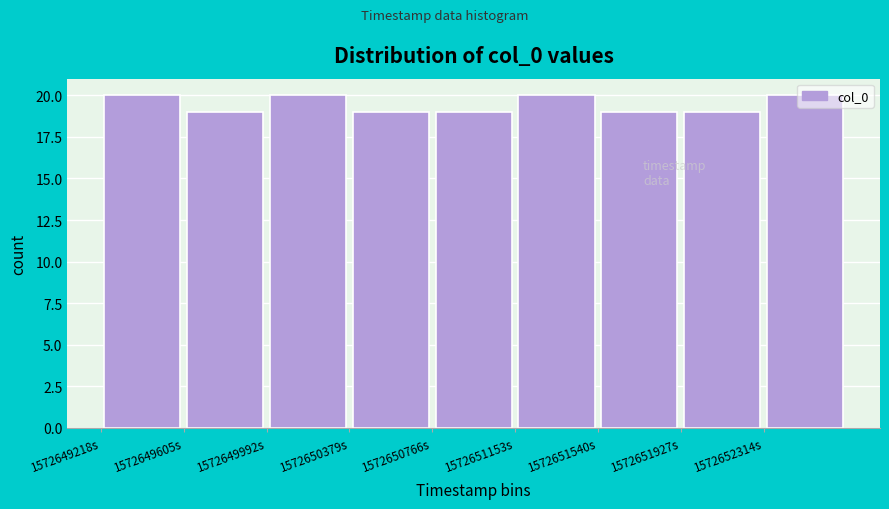

Reading left to right, transcribe this chart: for each bar, give the range it covers on the x-axis and its height. Neither the bar edges nor the heights are printed on the chart, so give them approximately, as read against the axes.

1572649200 to 1572649600: 20
1572649600 to 1572650000: 19
1572650000 to 1572650400: 20
1572650400 to 1572650750: 19
1572650750 to 1572651150: 19
1572651150 to 1572651550: 20
1572651550 to 1572651950: 19
1572651950 to 1572652300: 19
1572652300 to 1572652700: 20